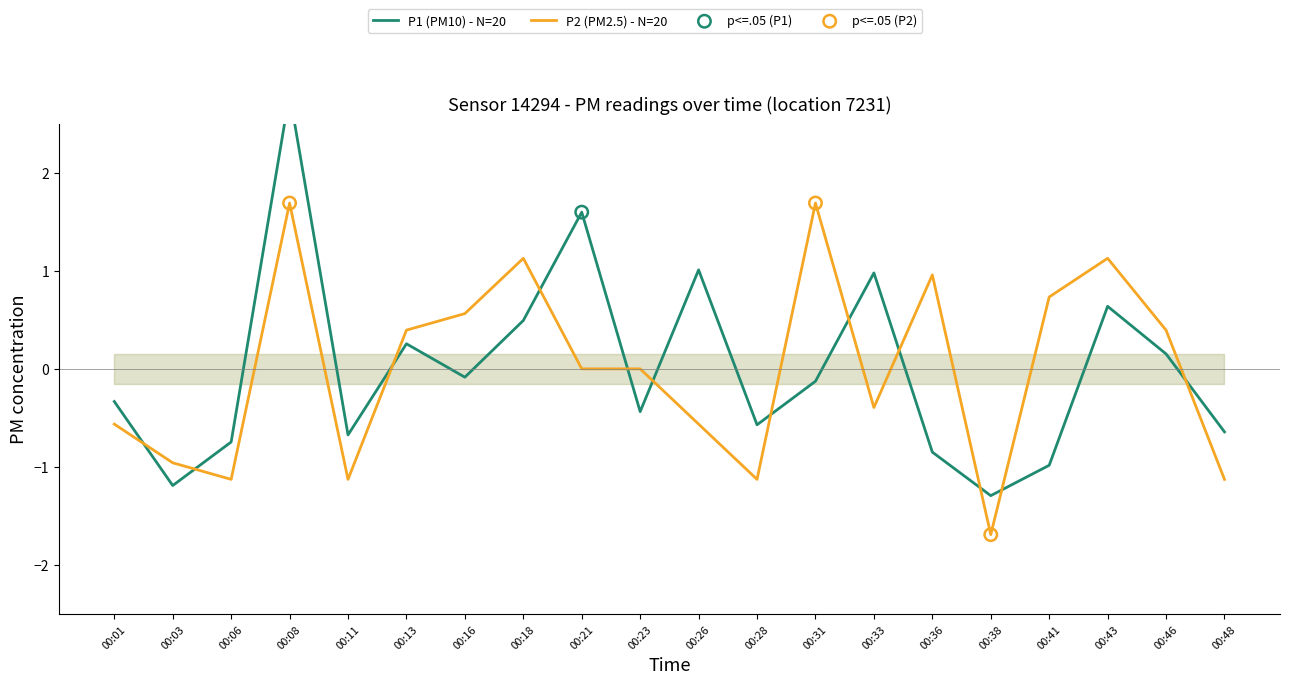

At which category is the sum across all series the highest?

00:08